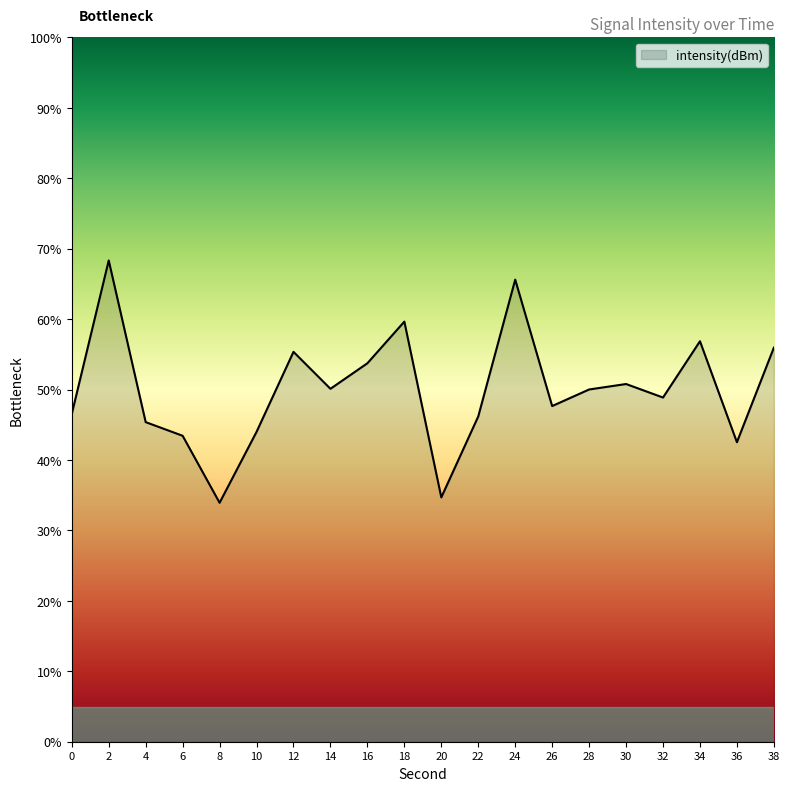

What is the difference between the values at 28 and 38?

5.9